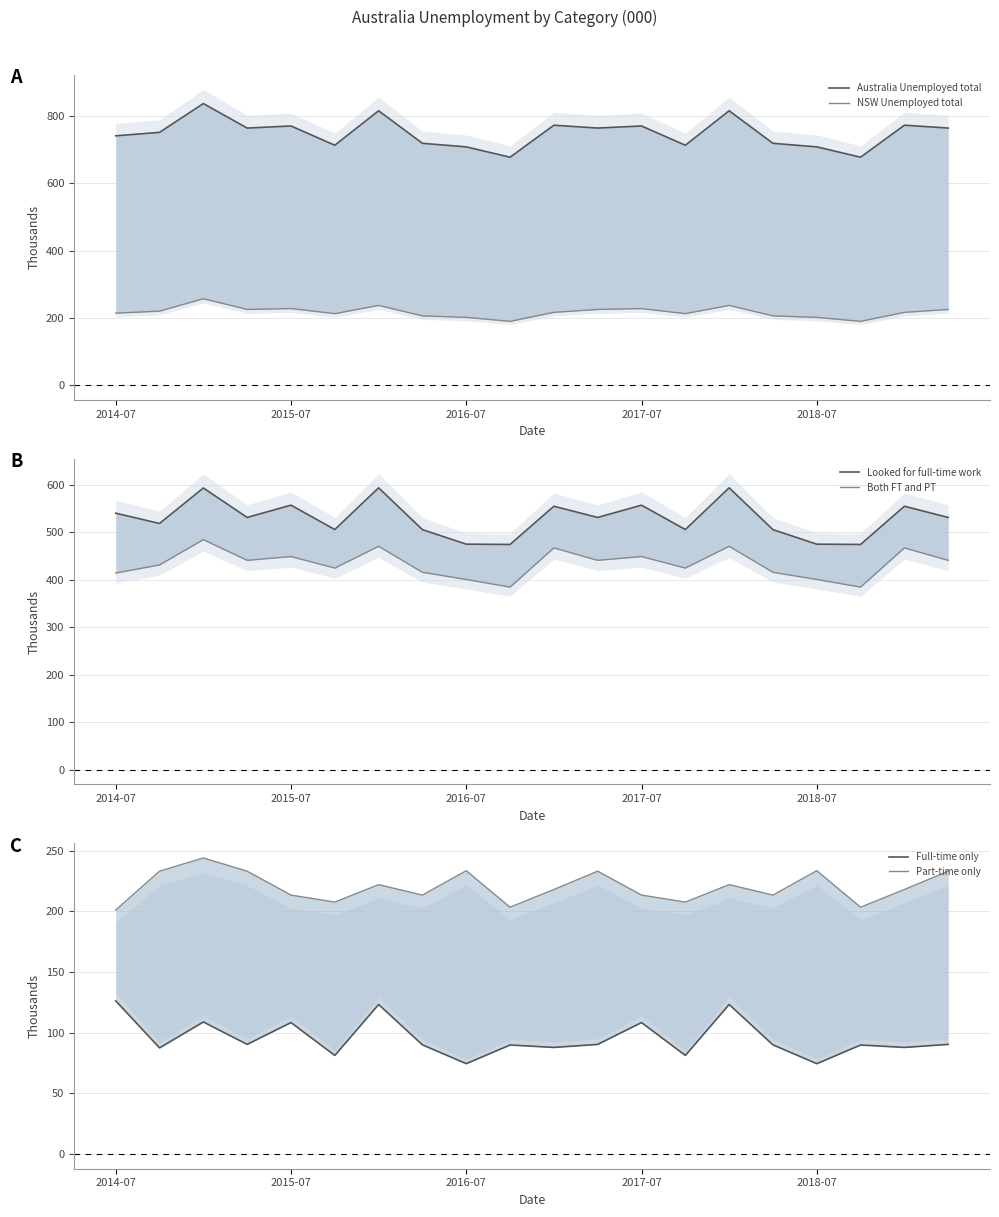

Read the Australia Unemployed total value at 15.

719.4